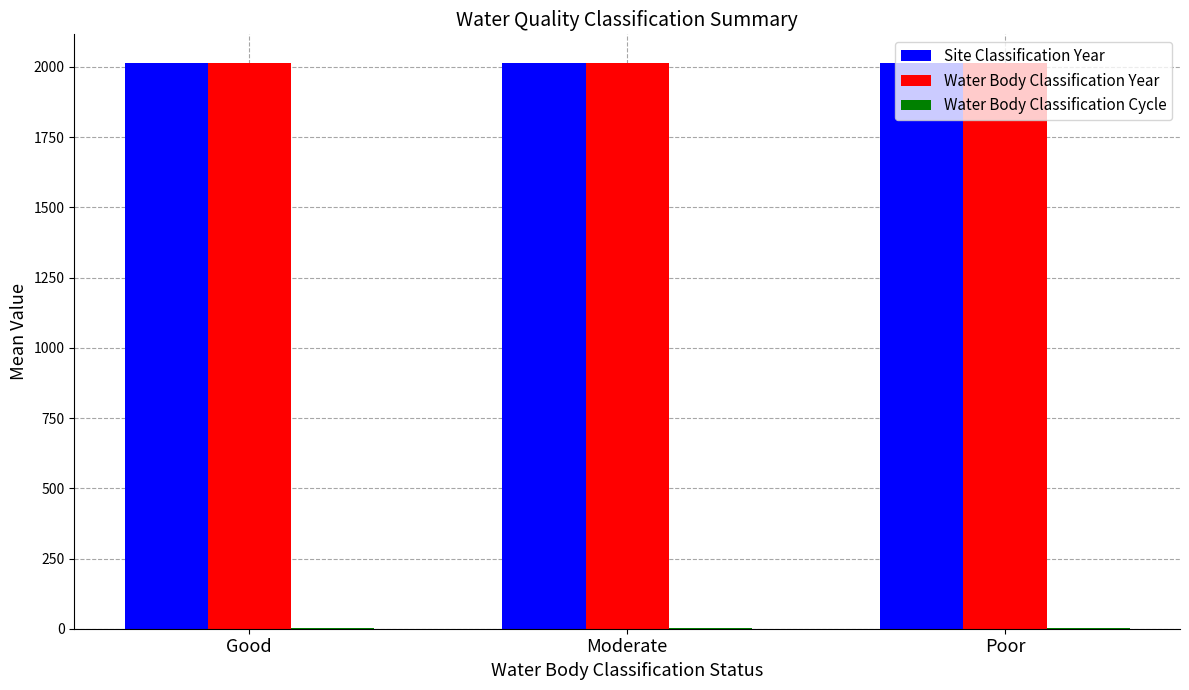

What is the maximum value for Site Classification Year?

2015.5